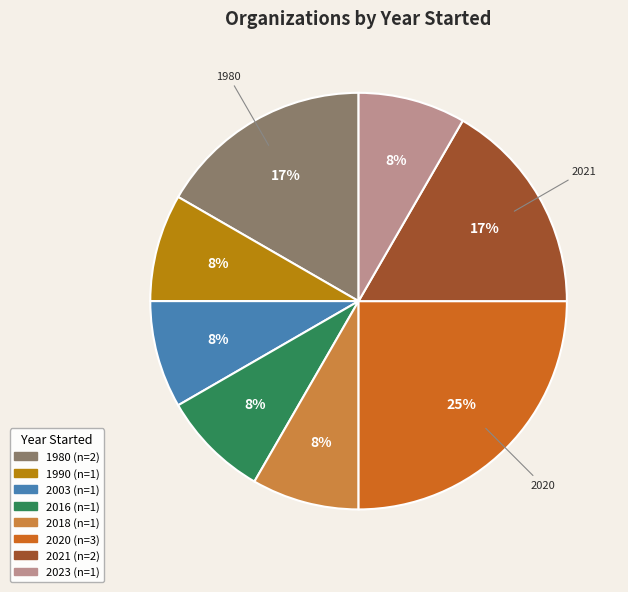

To the nearest percent, what is the average slice percentage?

12%